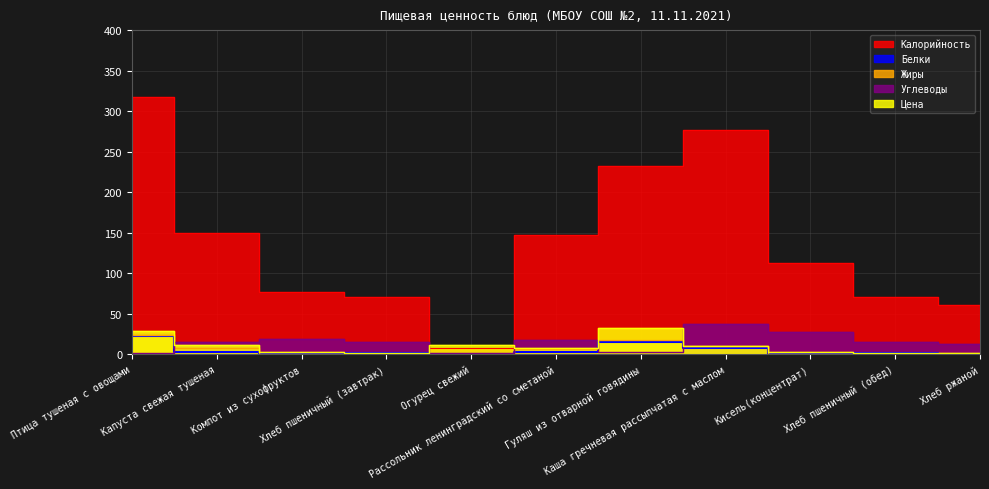

What is the difference between the second highest and second lowest values in the Жиры series?

17.4